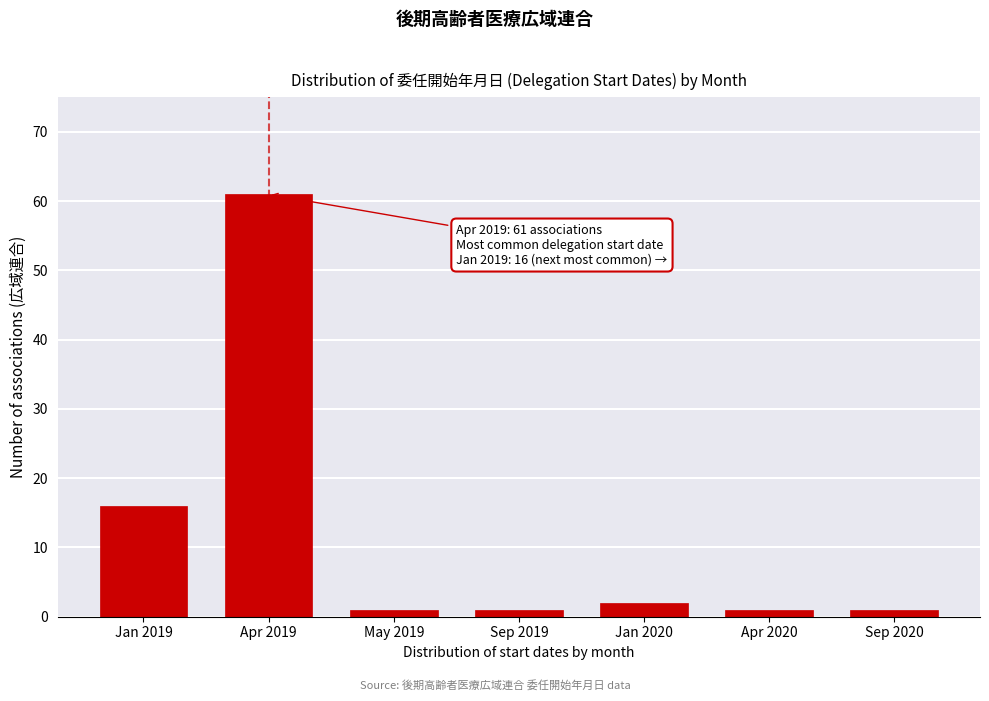

Reading left to right, transcribe all the data shown in this chart.

Jan 2019=16	Apr 2019=61	May 2019=1	Sep 2019=1	Jan 2020=2	Apr 2020=1	Sep 2020=1